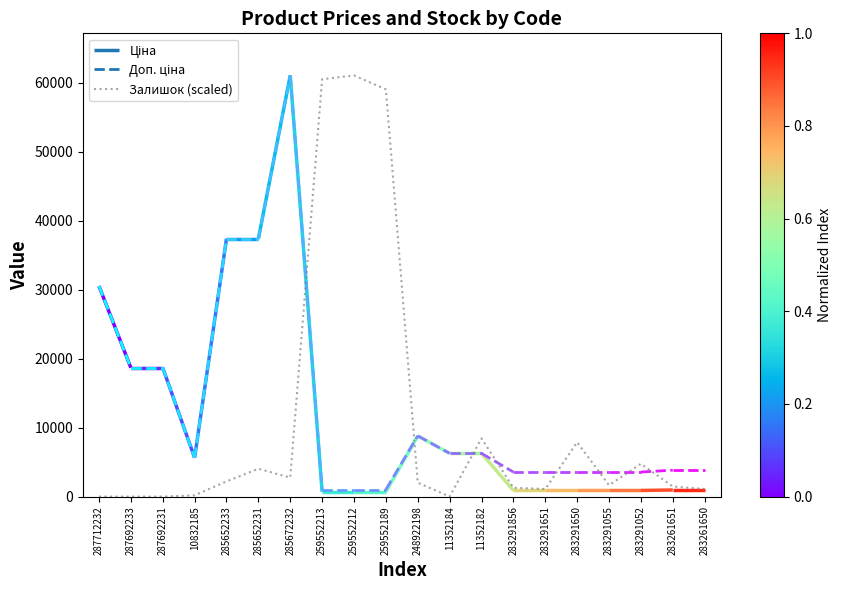

What is the ratio of the value at 283261651 to the value at 283291651?

1.3